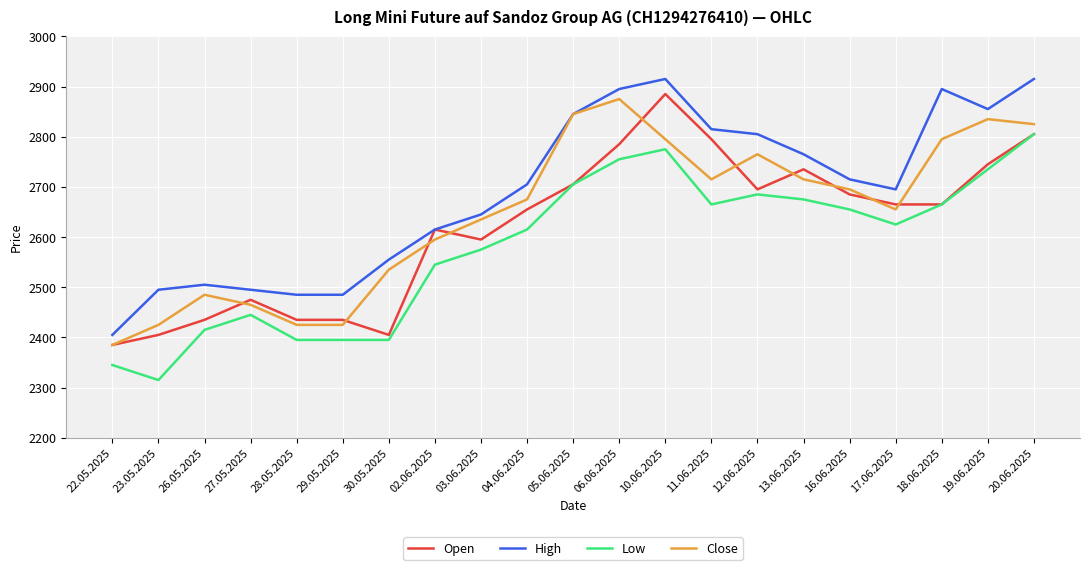

List the series in order of their overall mean, lowest first.

Low, Open, Close, High